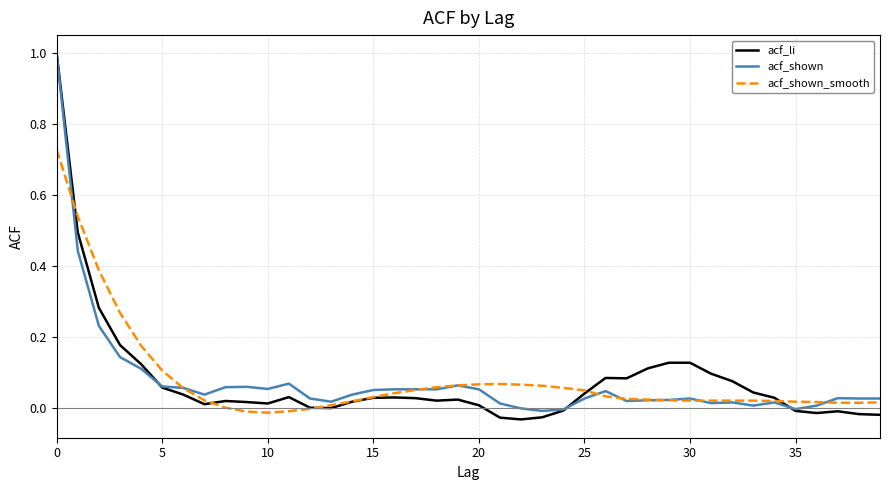

What is the maximum value shown in the chart?

1.0